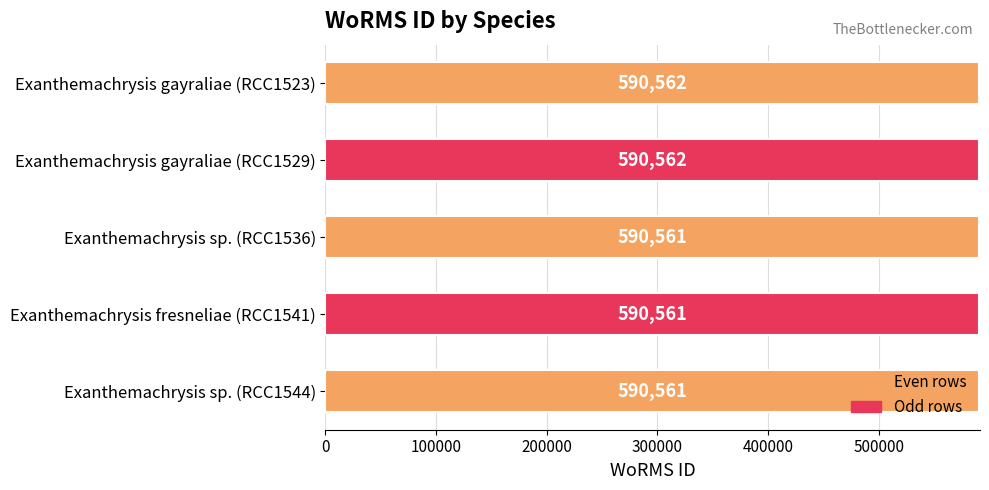

What is the value of the 1st bar from the top?

590562